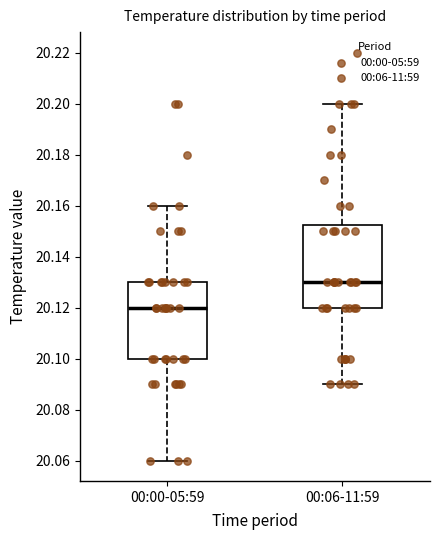

Reading left to right, transcribe this box plot: for each box, give where its median line is, the range the box spans, and where its two whiskers end, as read against the y-axis. The values are not printed on the chart, so give them approximately, as read against the axis.

00:00-05:59: median 20.120, box 20.100 to 20.130, whiskers 20.060 to 20.160
00:06-11:59: median 20.130, box 20.120 to 20.152, whiskers 20.090 to 20.200